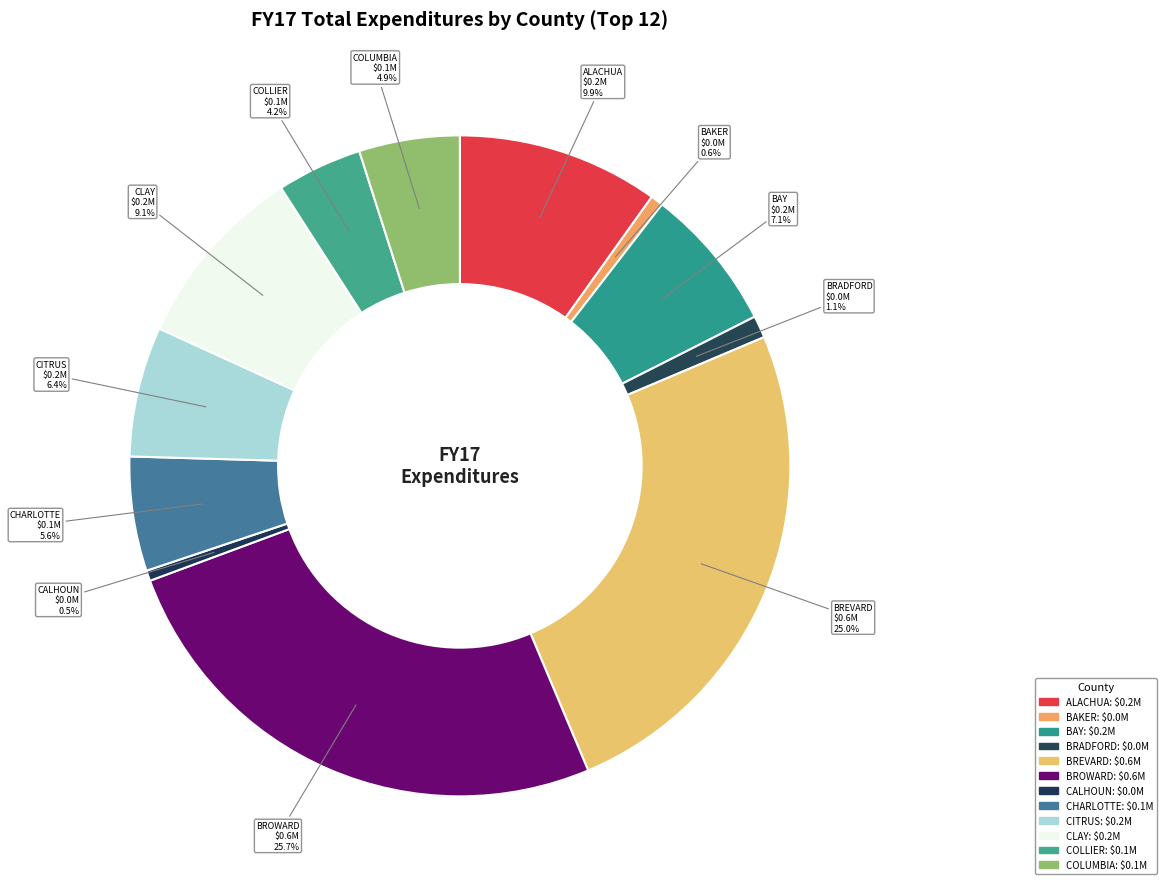

Do CHARLOTTE and CALHOUN together represent more than half of the pie?

No